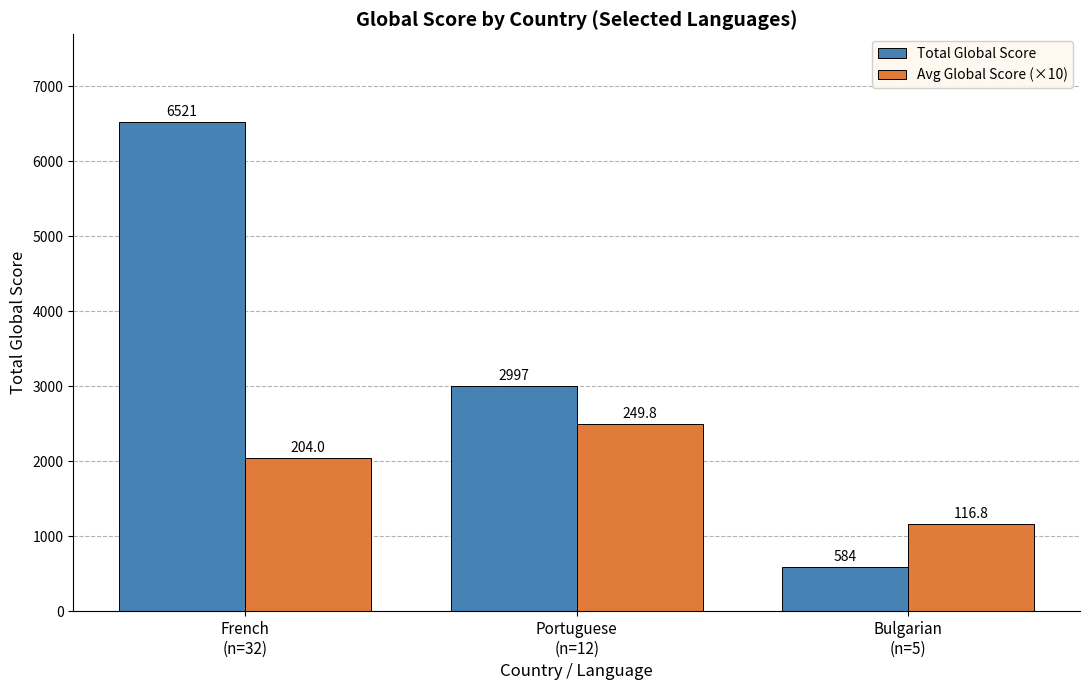

What is the label of the 2nd bar from the right?

Portuguese
(n=12)